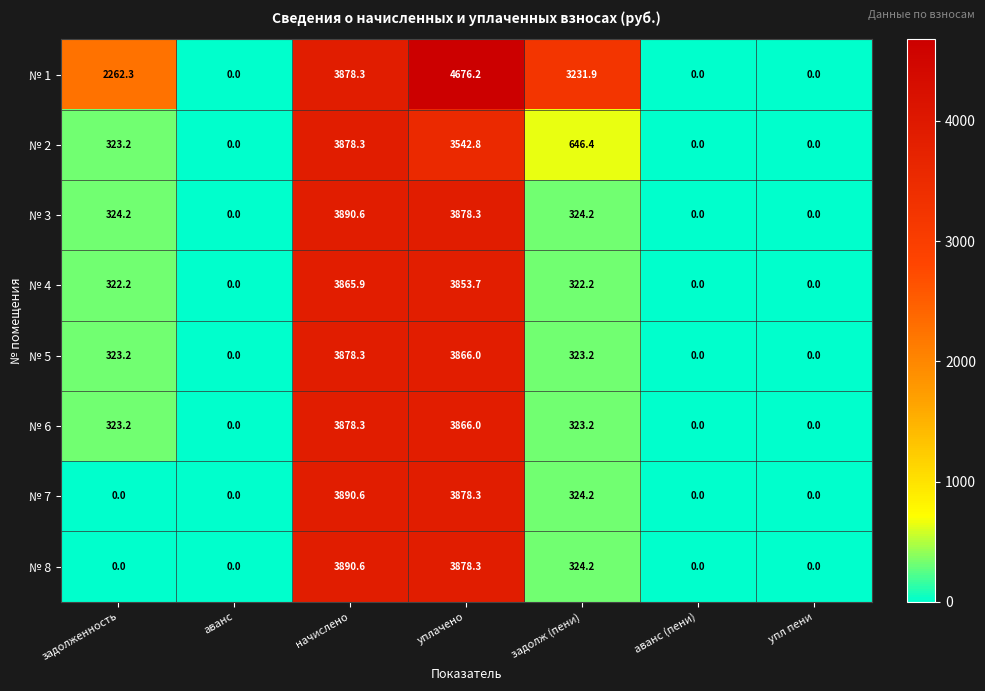

What is the spread (max minus min) of values at задолж (пени)?

2909.7